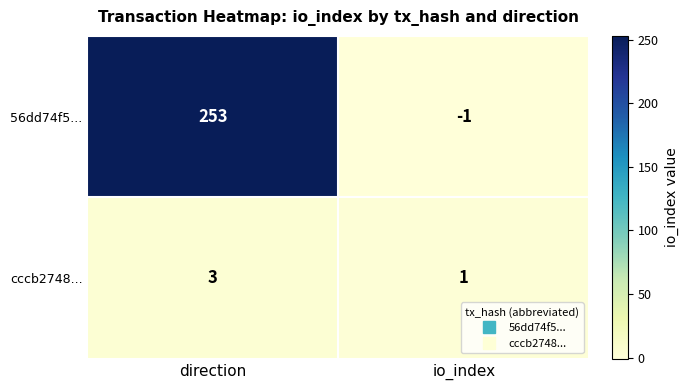

What is the spread (max minus min) of values at io_index?

2